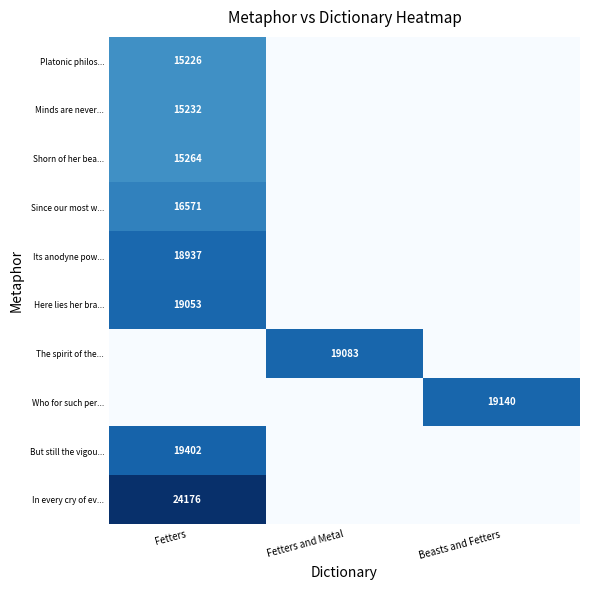

True or false: Minds are never... has a value of 15232 at Fetters.

True